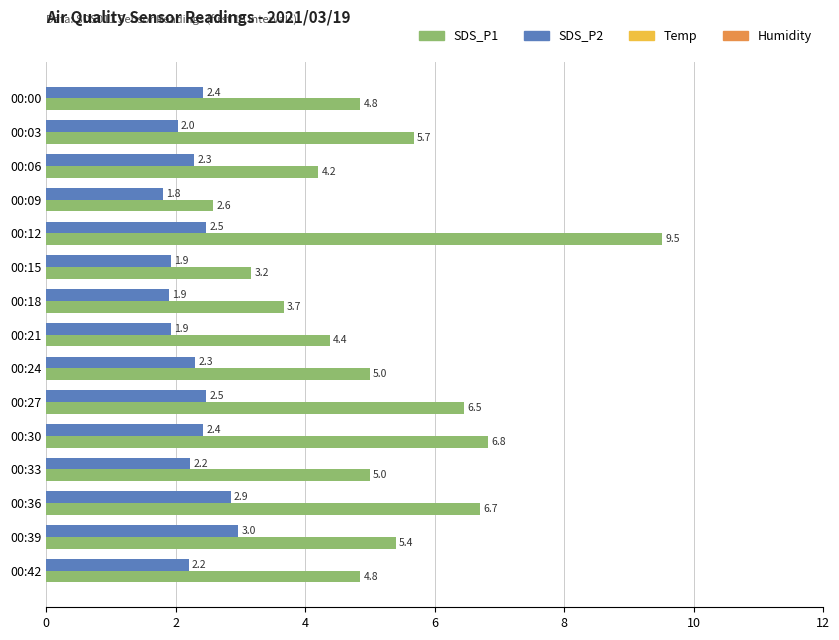

What is the average value of the SDS_P1 series?

5.2